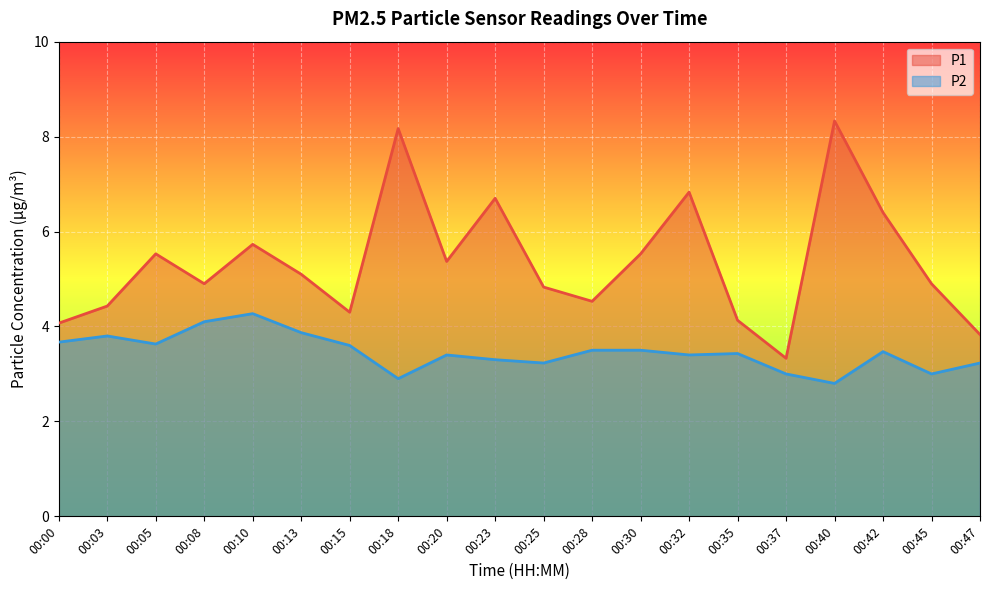

Is it true that P2 equals 3.7 at 00:00?

True